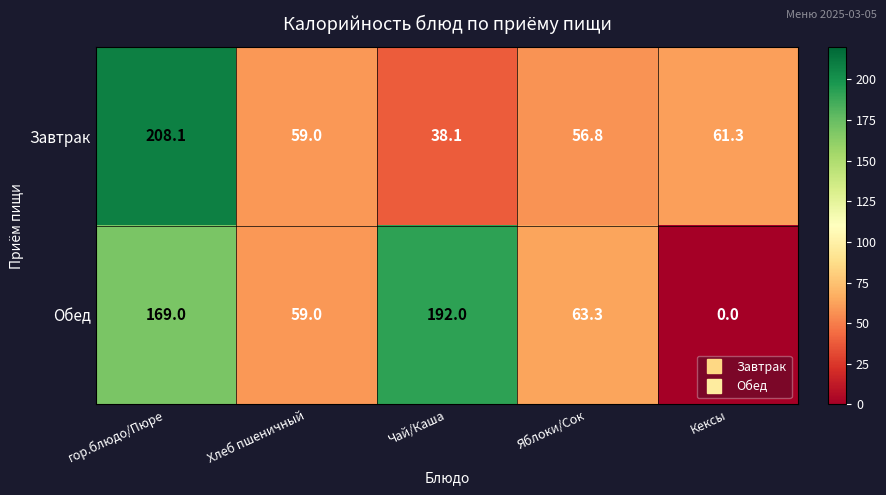

At which label does Обед first exceed 63?

гор.блюдо/Пюре